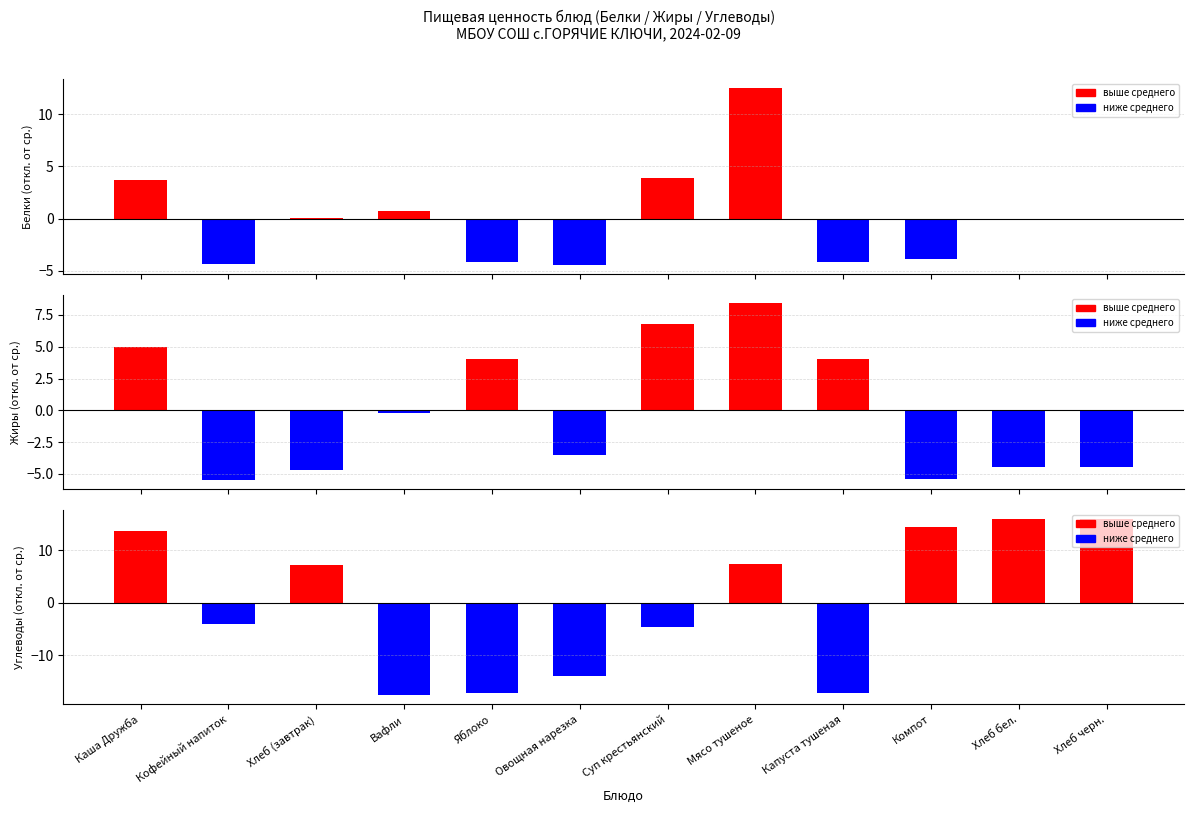

Rank the series by their maximum value, from highest to lowest.

Углеводы, Белки, Жиры